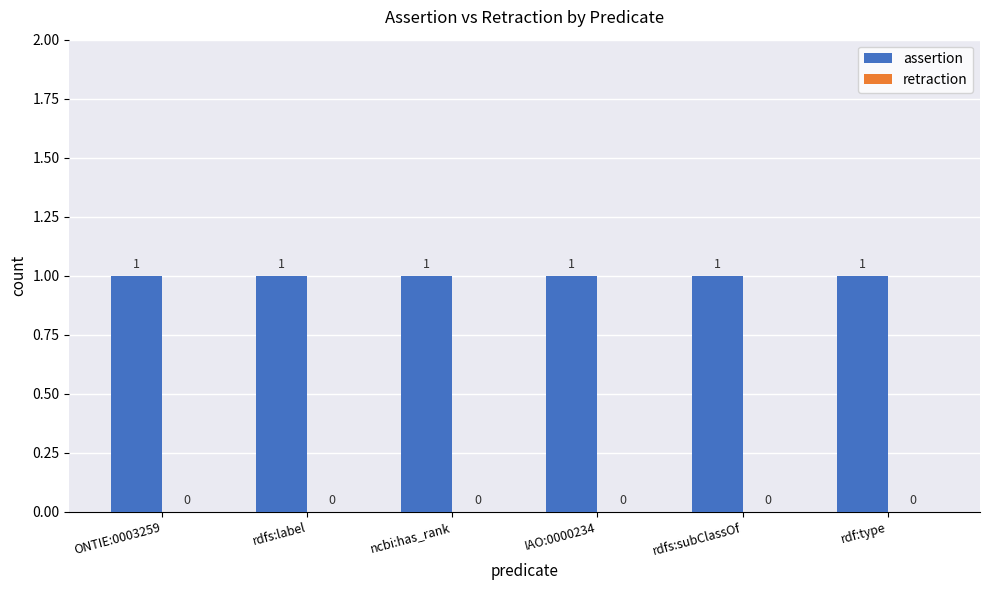

At how many categories does at least one series exceed 0?

6